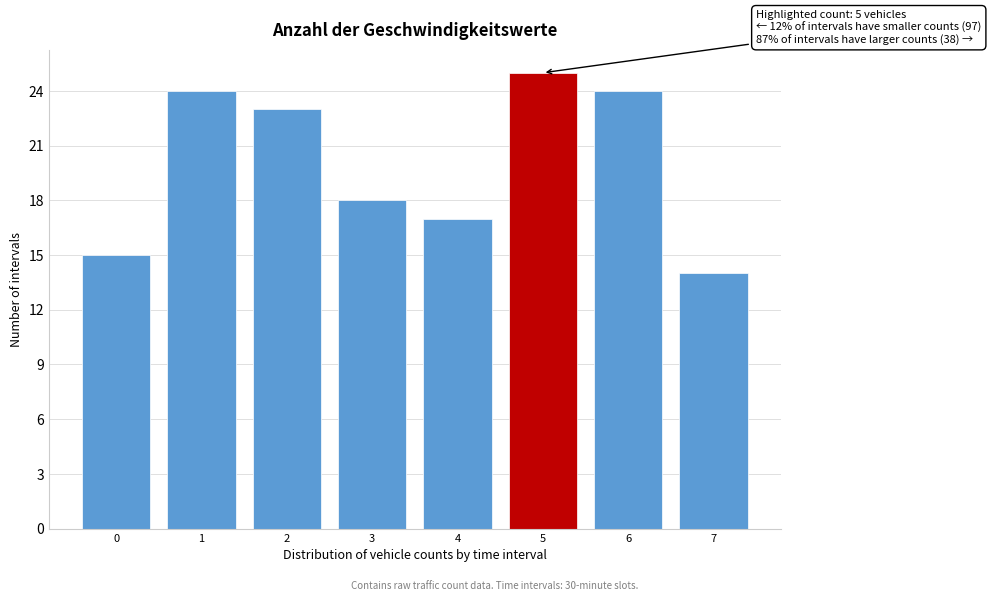

Reading right to left, what are all the values shown in this chart?

7=14	6=24	5=25	4=17	3=18	2=23	1=24	0=15